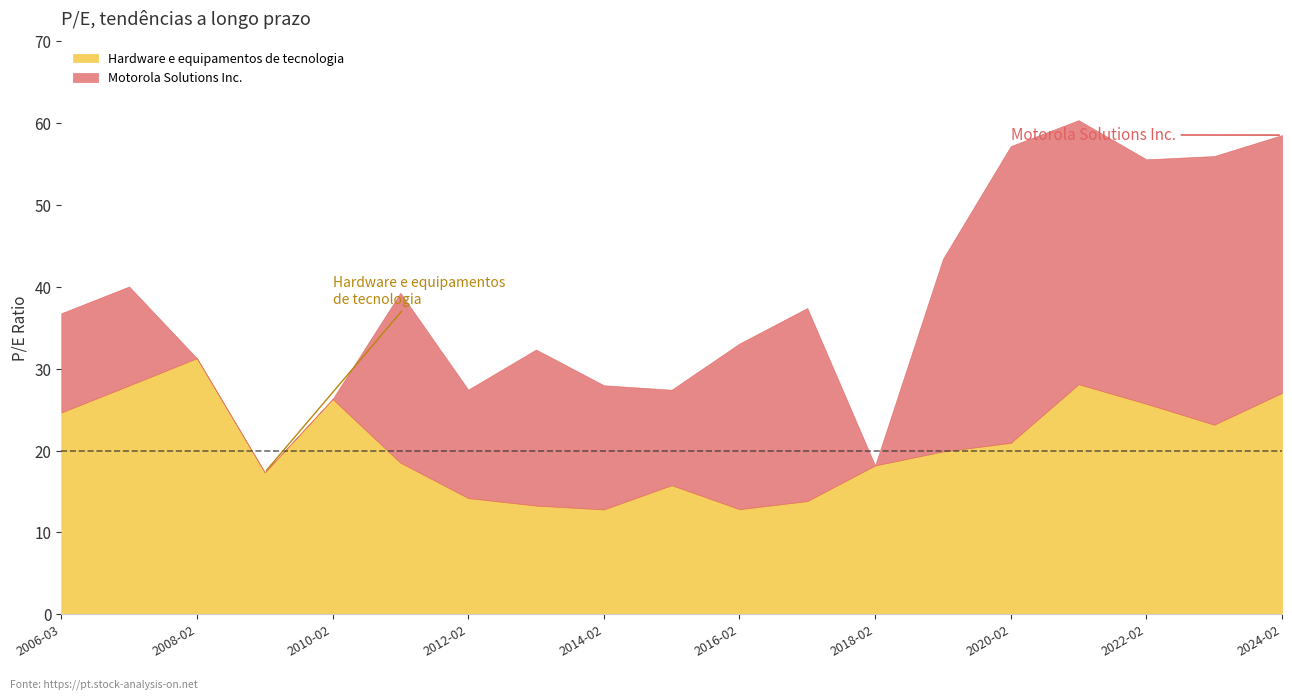

At how many categories does at least one series exceed 28?

6